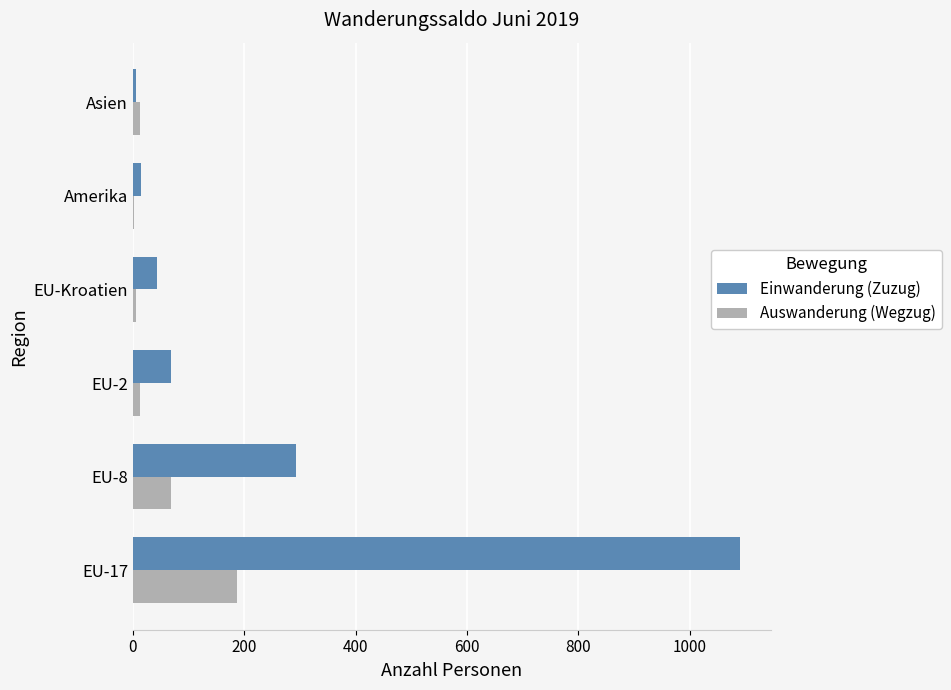

What is the total value across all series at EU-17?

1278